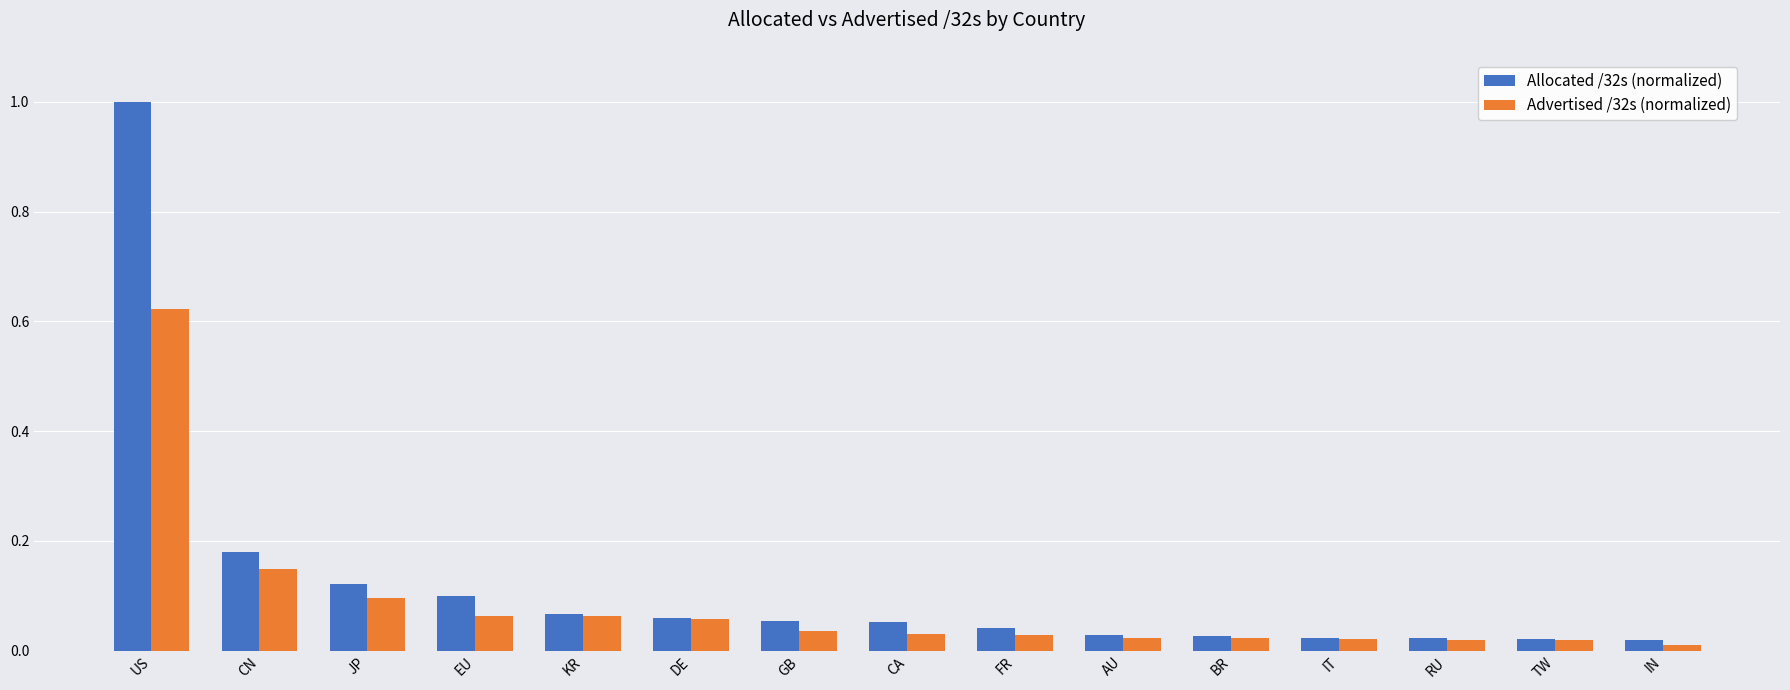

Which series has the largest range (max minus min)?

Allocated /32s (normalized)